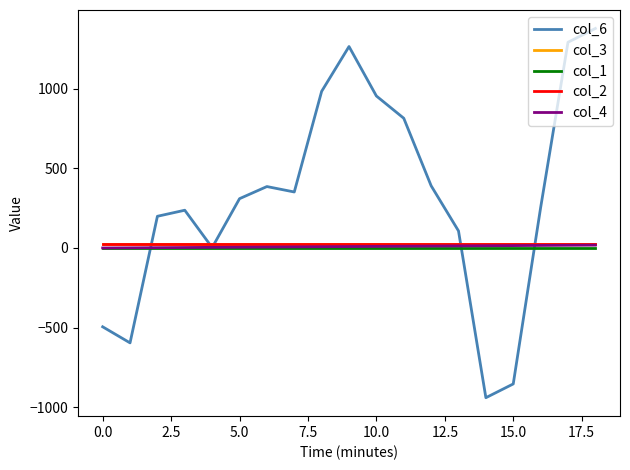

List the series in order of their peak value, lowest first.

col_1, col_4, col_3, col_2, col_6